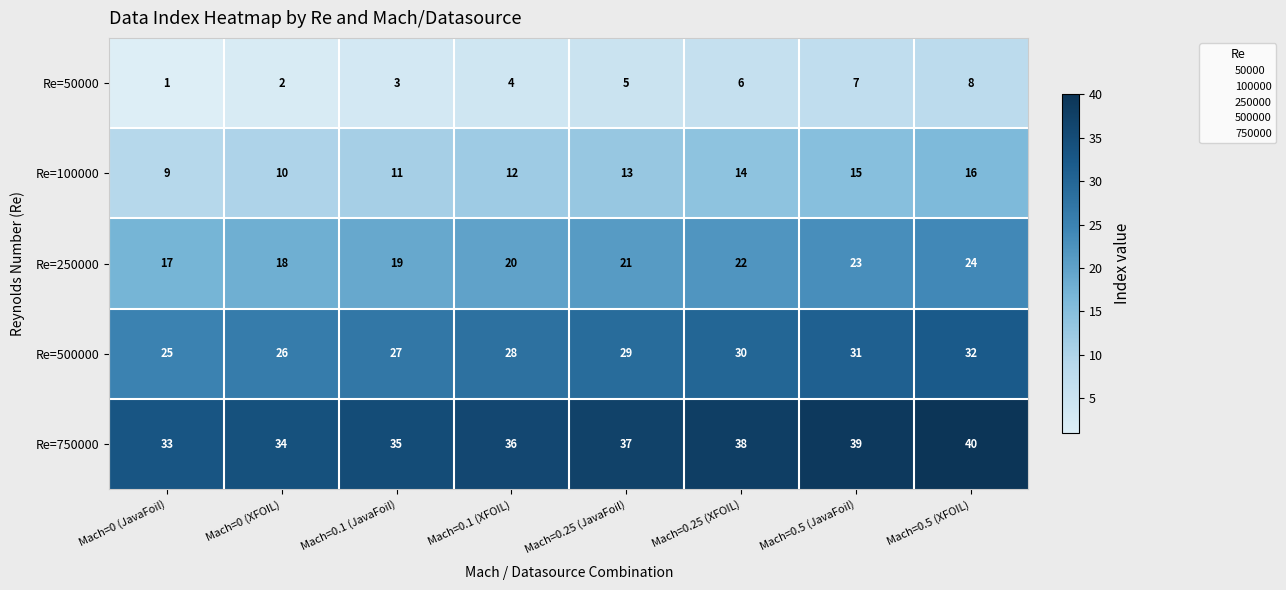

At which label does Re=750000 reach its peak?

Mach=0.5 (XFOIL)